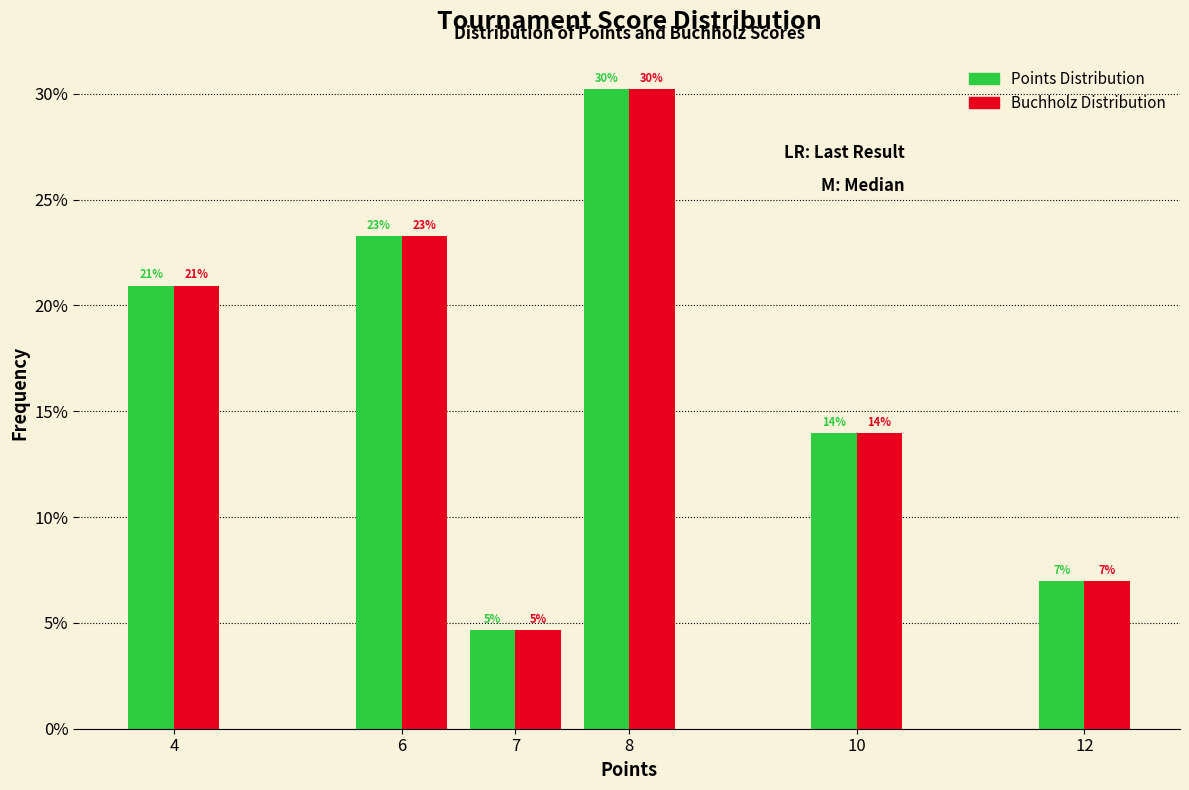

What is the difference between the Points Distribution values at 4 and 12?

14.0